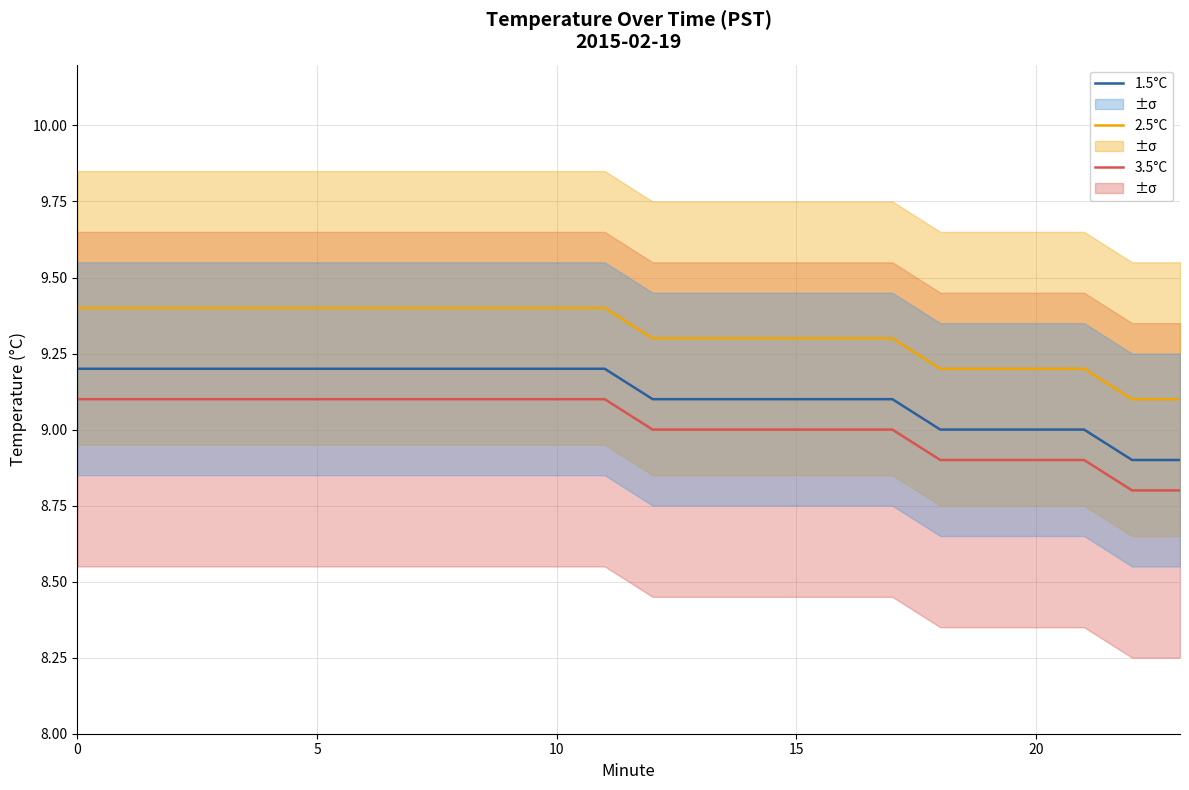

What is the minimum value for 1.5°C?

8.9